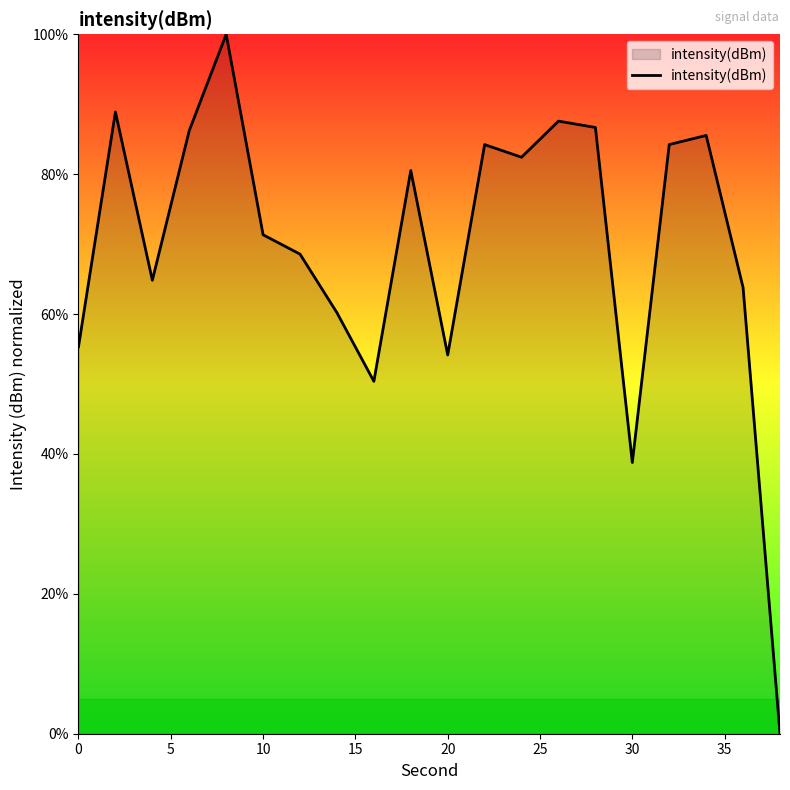

Reading left to right, transcribe all the data shown in this chart.

55.3	88.9	64.8	86.2	100.0	71.3	68.6	60.2	50.4	80.5	54.1	84.2	82.4	87.6	86.7	38.8	84.2	85.5	63.8	0.0